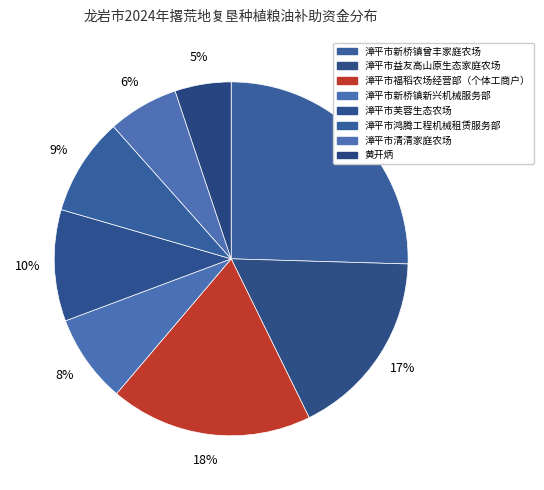

True or false: 漳平市益友高山原生态家庭农场 accounts for 22% of the total.

False